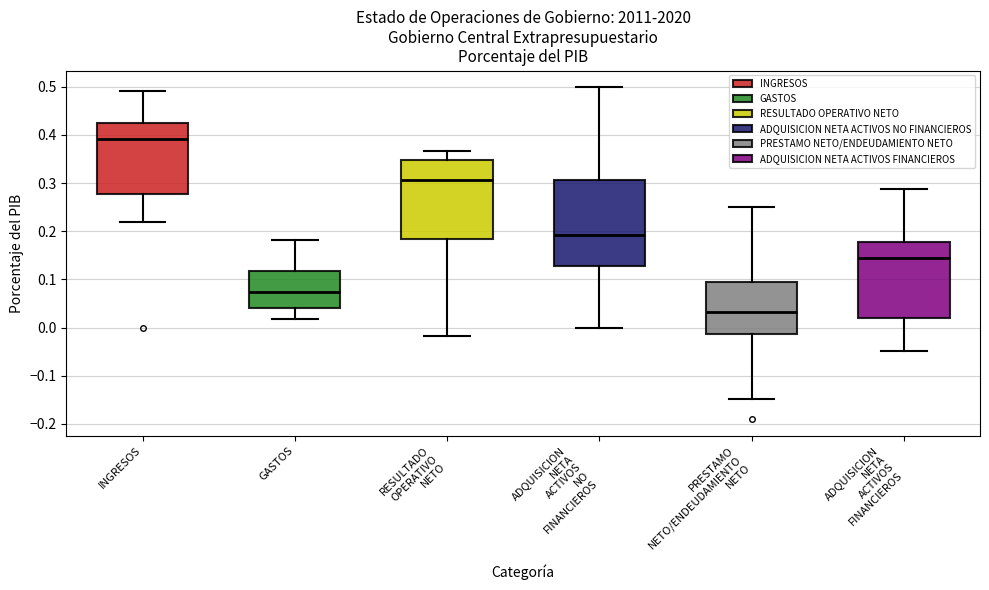

Reading left to right, read every box against the y-axis: the position of its median line, the range the box covers, and the ends of its whiskers. The values are not printed on the chart, so give them approximately, as read against the axis.

INGRESOS: median 0.39, box 0.28 to 0.42, whiskers 0.22 to 0.49
GASTOS: median 0.07, box 0.04 to 0.12, whiskers 0.02 to 0.18
RESULTADO OPERATIVO NETO: median 0.31, box 0.18 to 0.35, whiskers -0.02 to 0.37
ADQUISICION NETA ACTIVOS NO FINANCIEROS: median 0.19, box 0.13 to 0.31, whiskers 0.00 to 0.50
PRESTAMO NETO/ENDEUDAMIENTO NETO: median 0.03, box -0.01 to 0.10, whiskers -0.15 to 0.25
ADQUISICION NETA ACTIVOS FINANCIEROS: median 0.14, box 0.02 to 0.18, whiskers -0.05 to 0.29